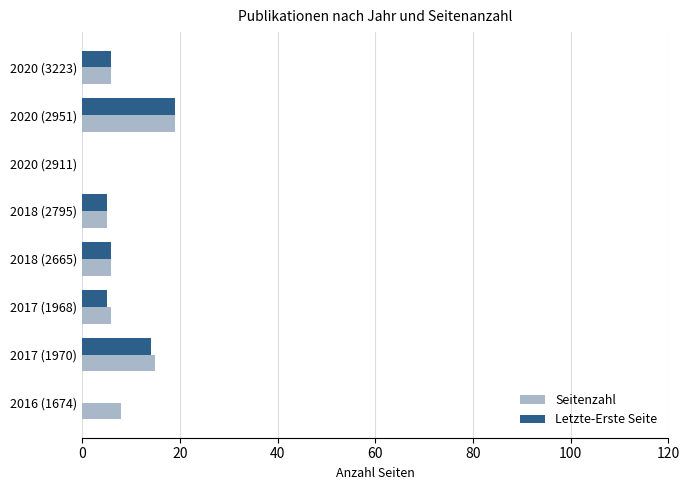

What is the sum of the Seitenzahl values at 2017 (1970) and 2018 (2795)?

20